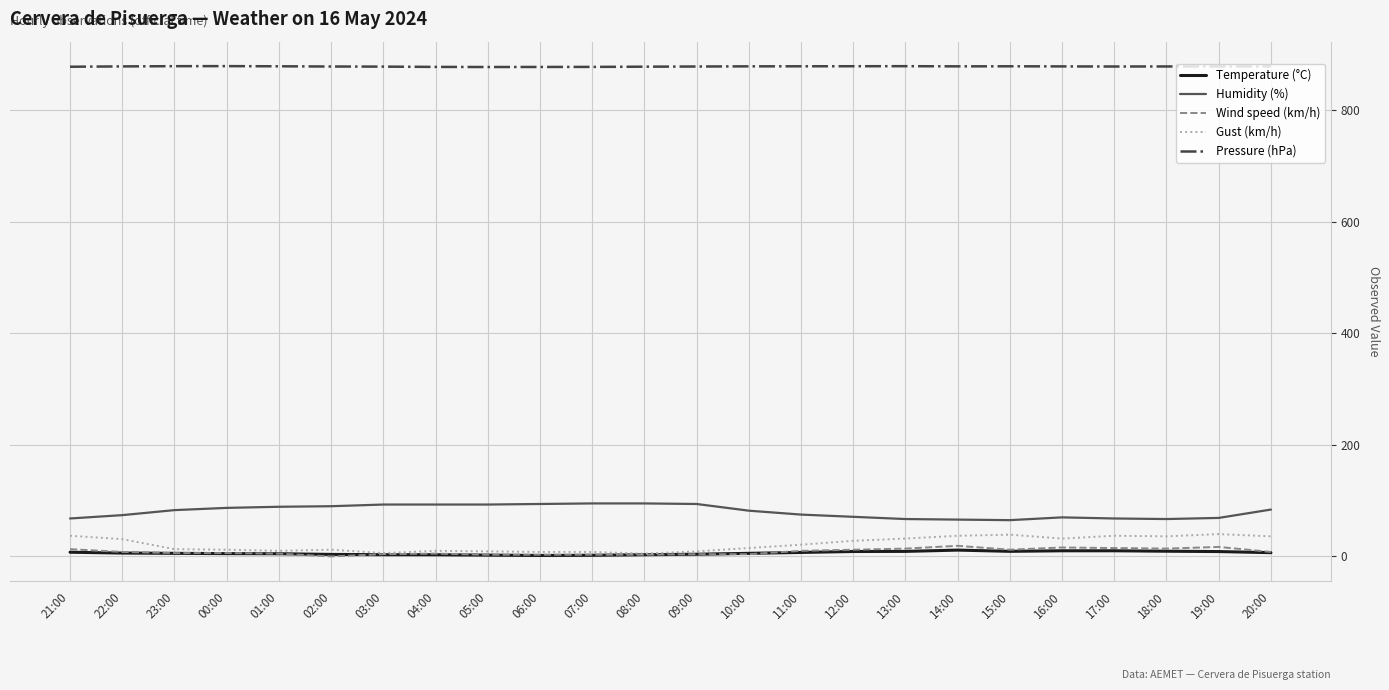

What is the highest value of the Gust (km/h) series?

40.0